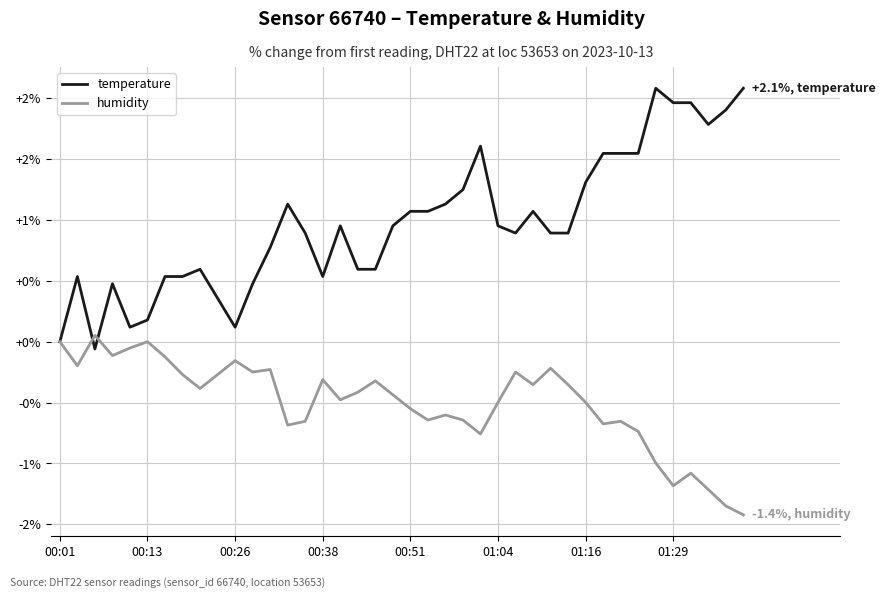

Which series ends up on top after the final intersection of humidity and temperature?

temperature